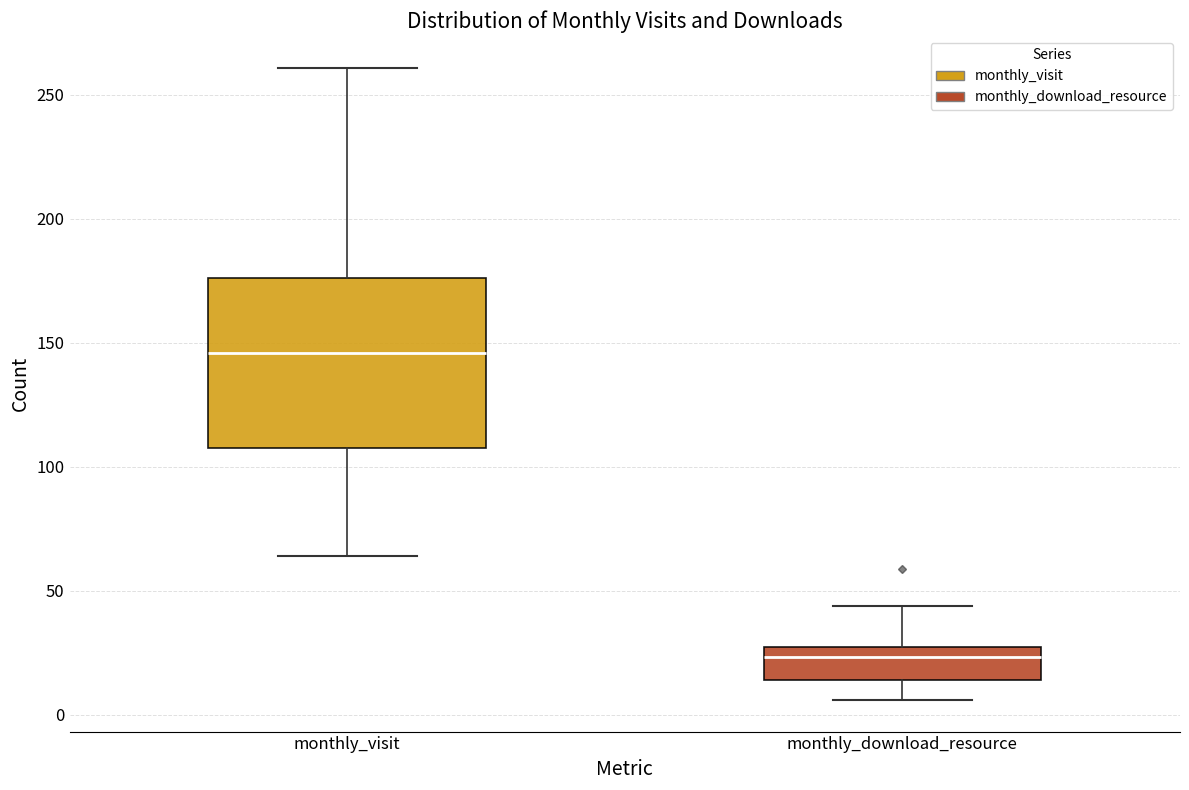

Comparing the boxes themselves (not the whiskers), which one is the tallest?

monthly_visit